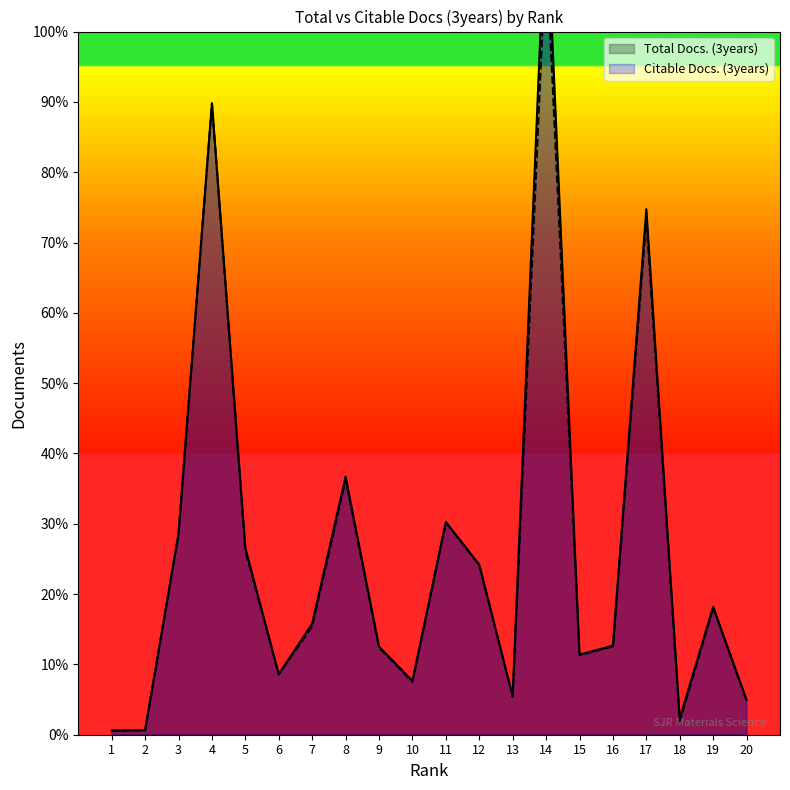

What is the sum of all Total Docs. (3years) values?

34492